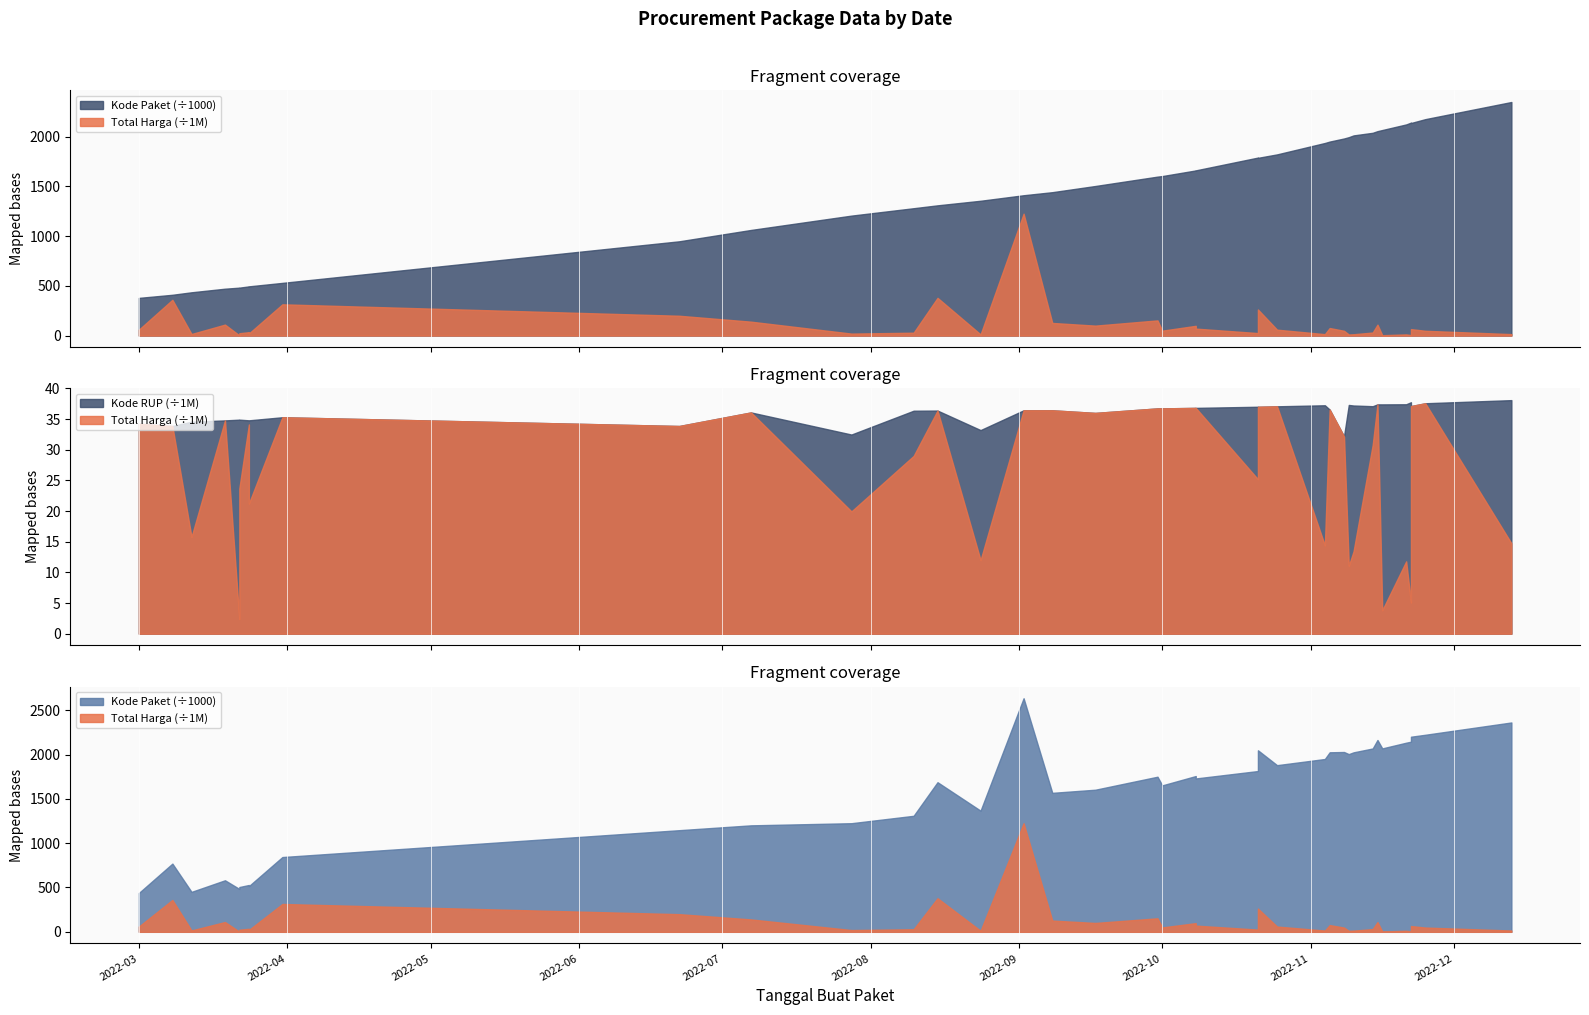

What value does the Kode Paket series have at 2022-10-08, to the nearest 100?

1659900